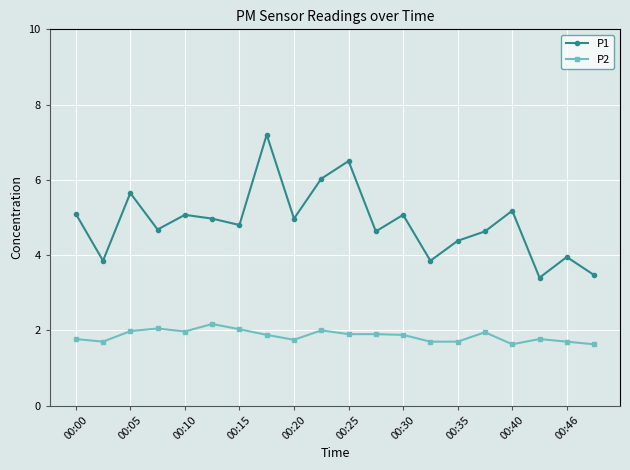

List the series in order of their peak value, lowest first.

P2, P1